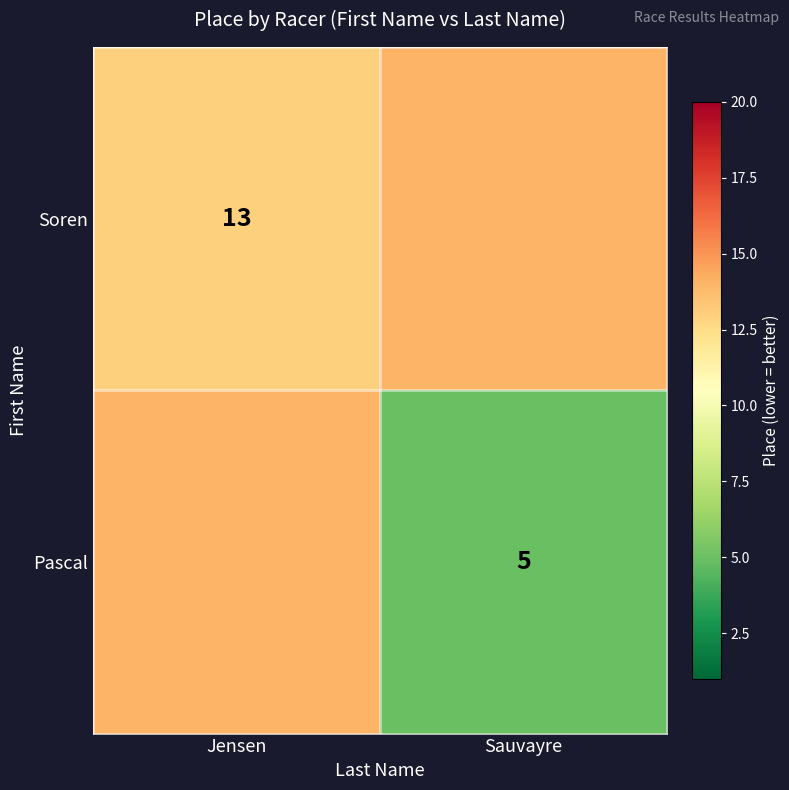

At how many categories does at least one series exceed 12?

2